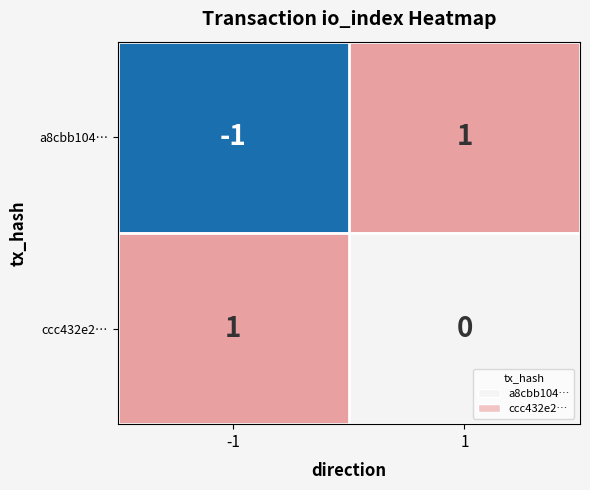

Is it true that ccc432e2… equals 0 at 1?

True